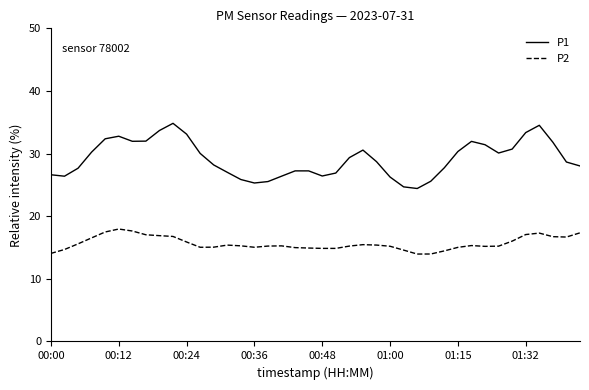

Rank the series by their average value, from lowest to highest.

P2, P1